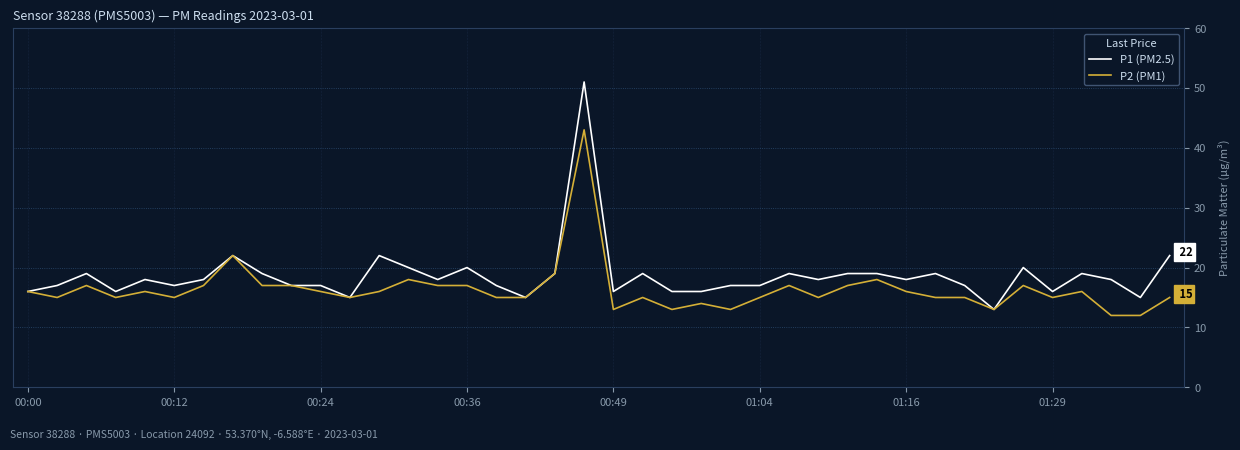

Which series has the largest range (max minus min)?

P1 (PM2.5)